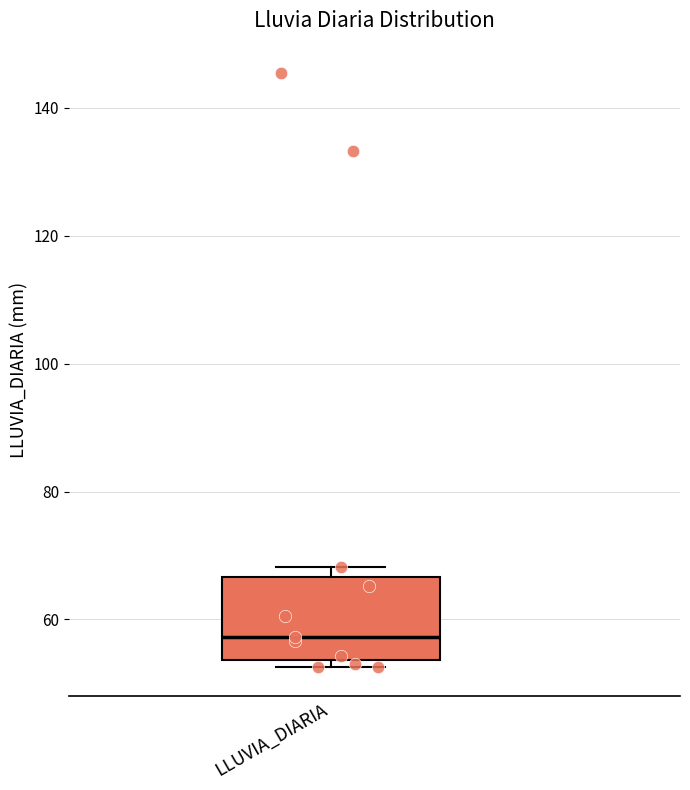

Where is the lower edge of the box for LLUVIA_DIARIA on the y-axis? The values are not printed on the chart, so give them approximately, as read against the axis.

54